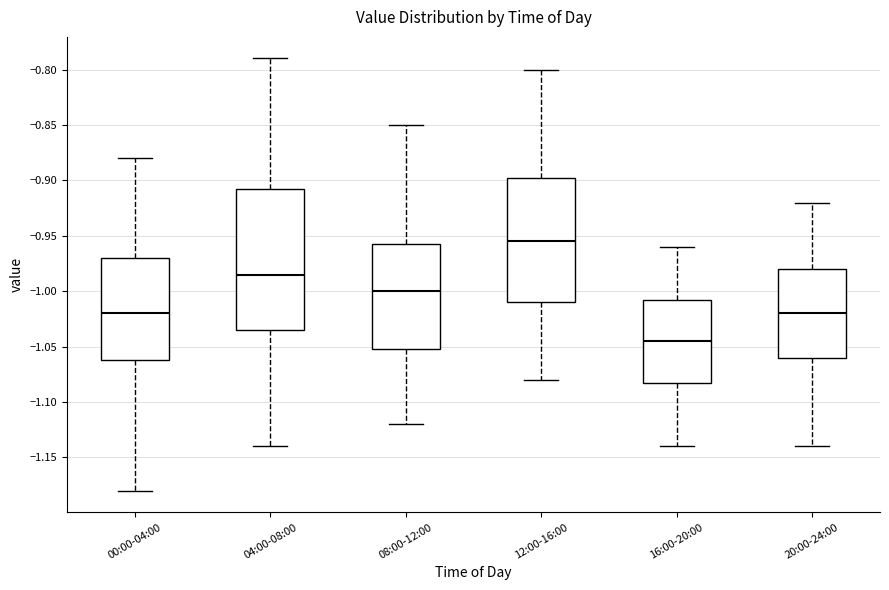

Which box is the tallest, from its lower edge to its upper edge?

04:00-08:00